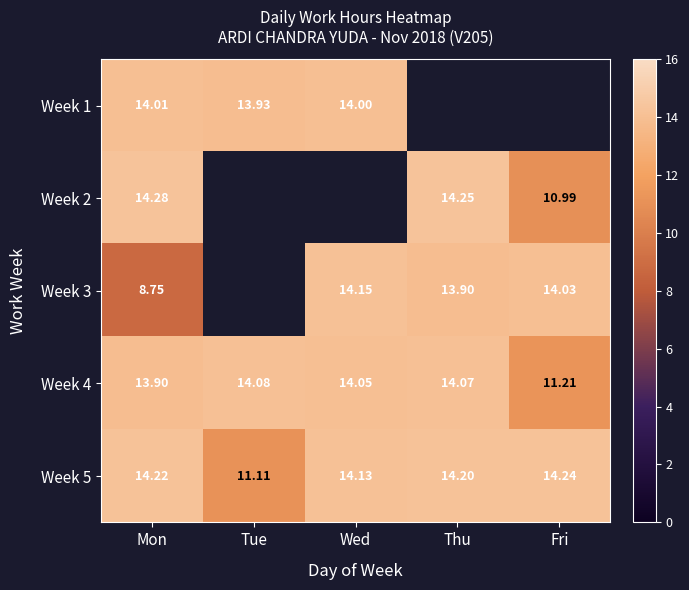

What is the total value across all series at Mon?

65.2